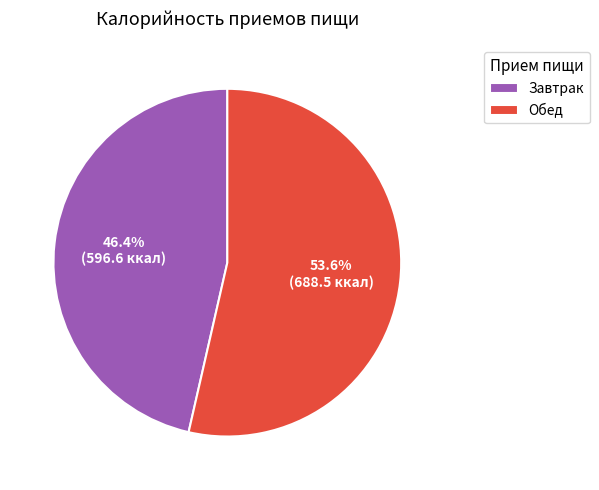

To the nearest percent, what portion does Обед represent?

54%